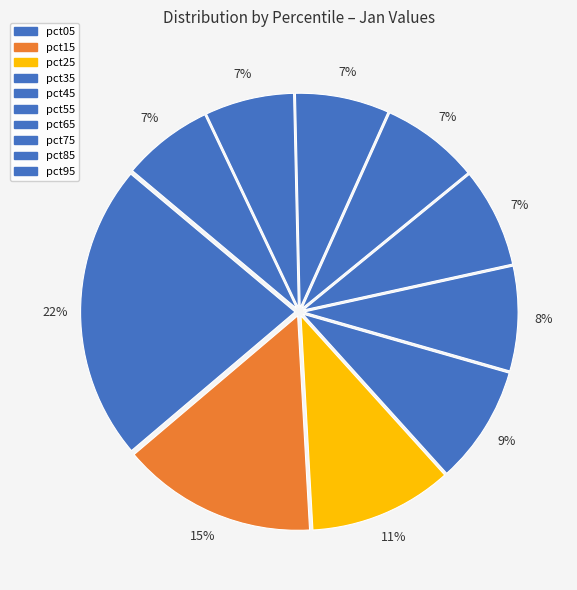

Count the number of slices in the pie.

10